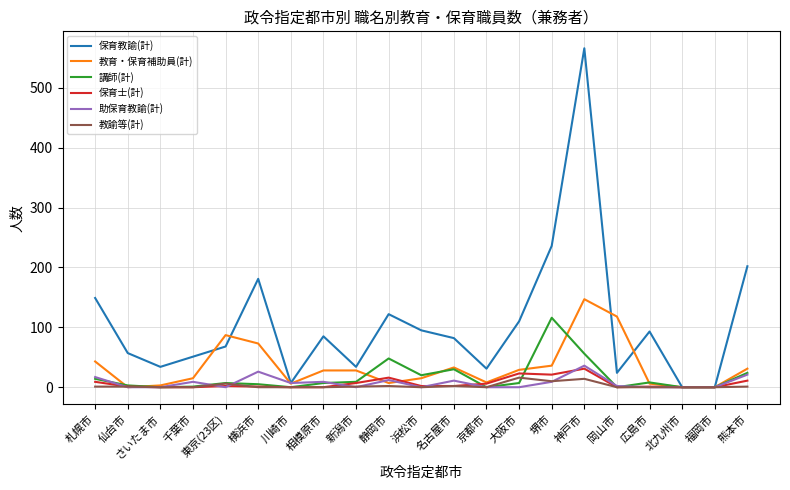

The 教育・保育補助員(計) series shows 48 at 相模原市. True or false?

False